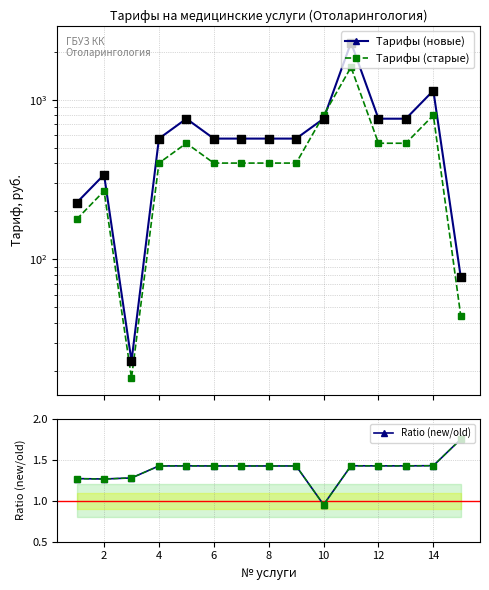

What are all the series names shown in the legend?

Тарифы (новые), Тарифы (старые), Ratio (new/old)